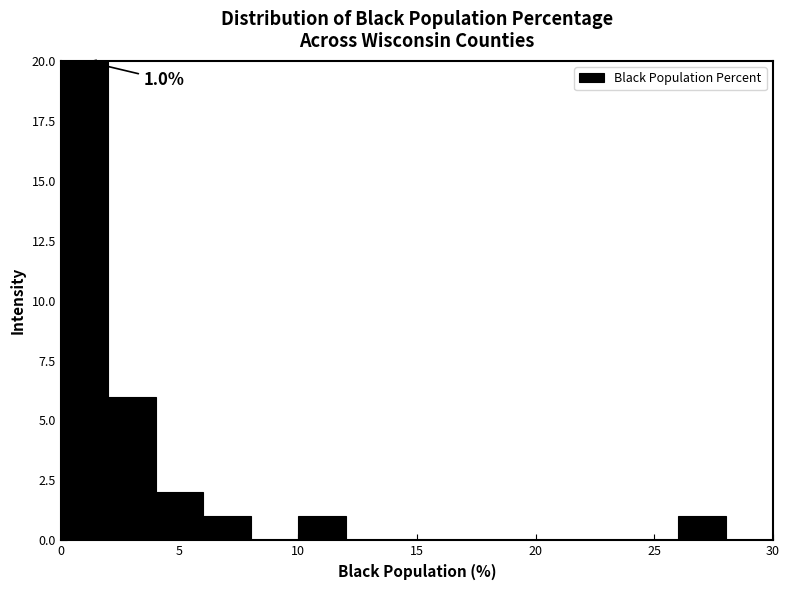

Which range on the x-axis has the tallest bar?

0 to 2